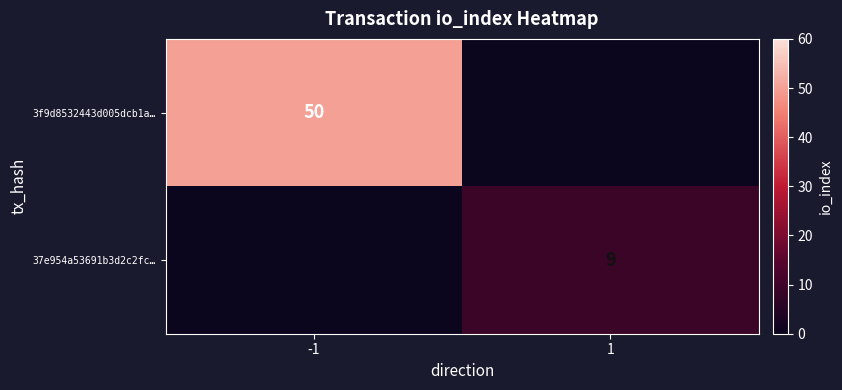

The value of 3f9d8532443d005dcb1a… at -1 is 50. True or false?

True